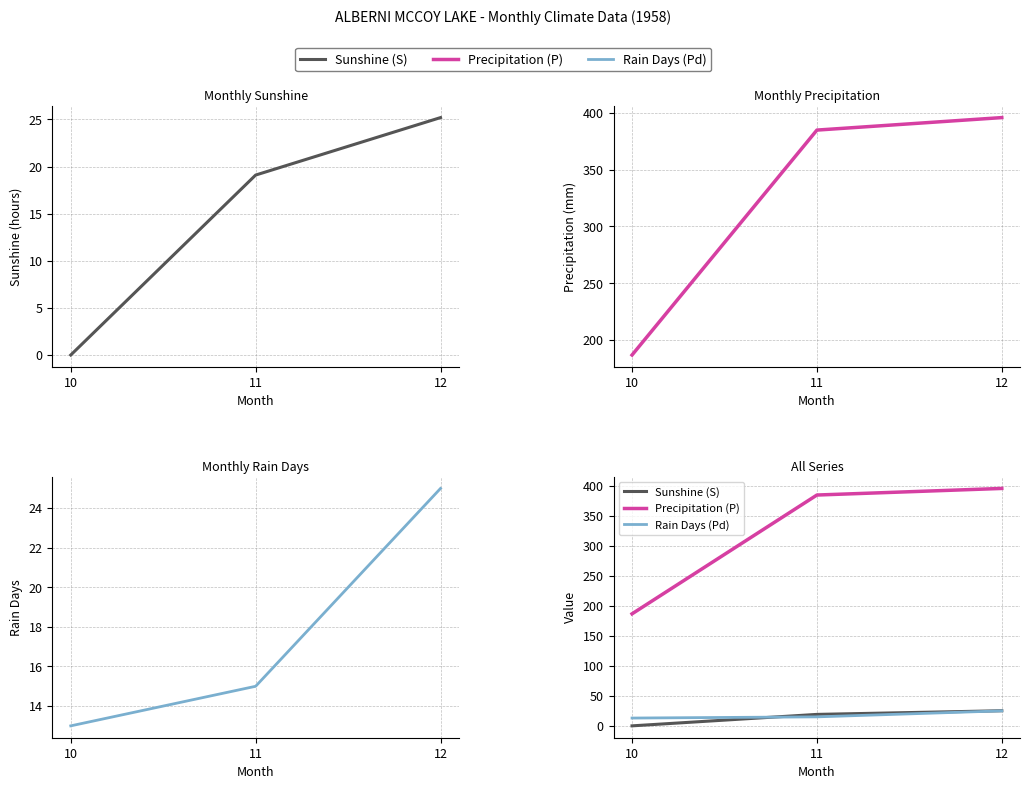

Reading left to right, list all the values displayed in this chart.

Sunshine (S): 0.0	19.1	25.2
Precipitation (P): 186.8	384.9	395.9
Rain Days (Pd): 13.0	15.0	25.0